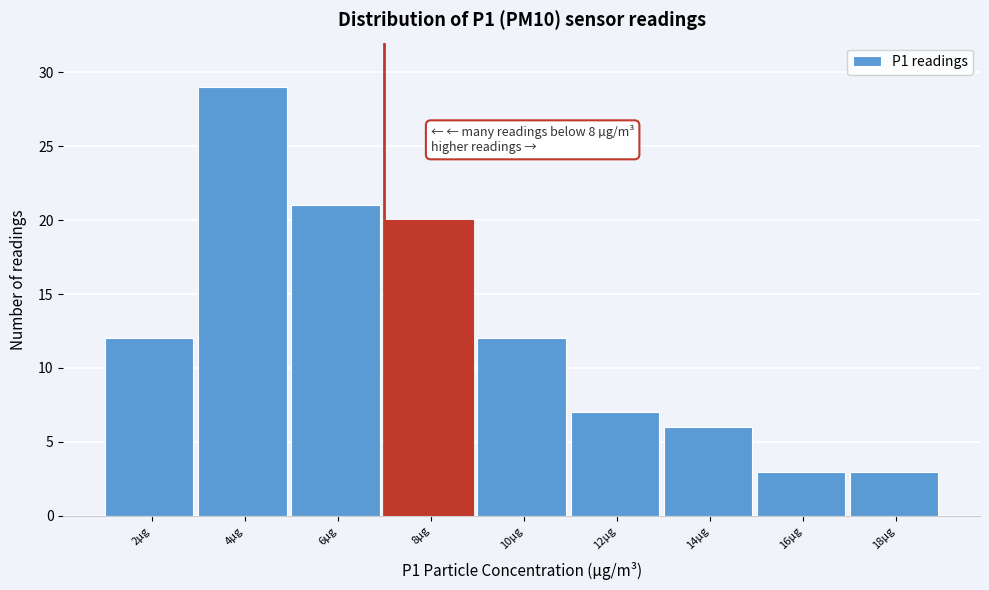

Reading left to right, list all the values displayed in this chart.

2µg=12	4µg=29	6µg=21	8µg=20	10µg=12	12µg=7	14µg=6	16µg=3	18µg=3